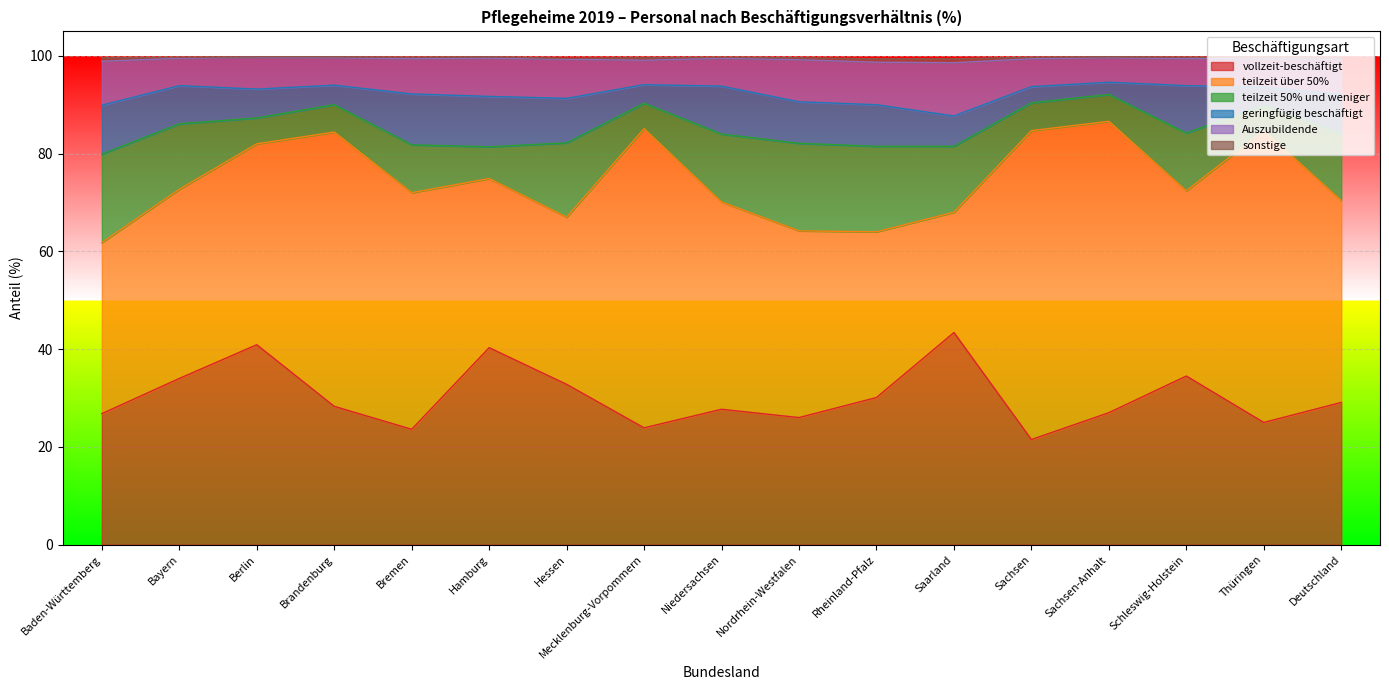

Where does the geringfügig beschäftigt series first go above 8?

Baden-Württemberg